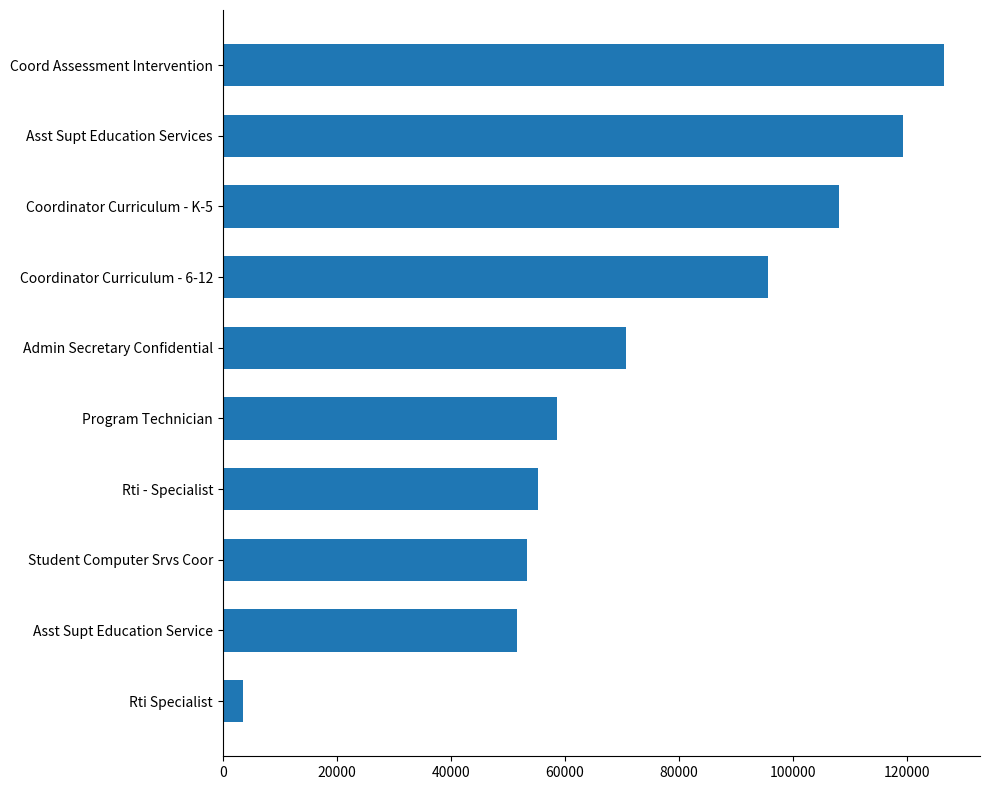

What value does the data have at Asst Supt Education Services, to the nearest 10?

119290